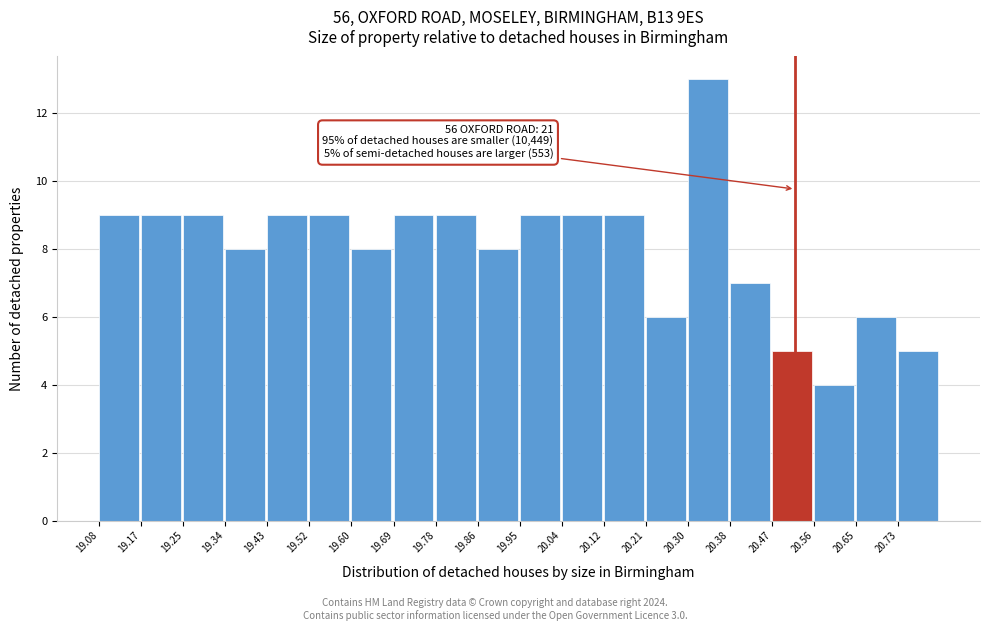

Over which range of the x-axis is the bar tallest?

20.298 to 20.385